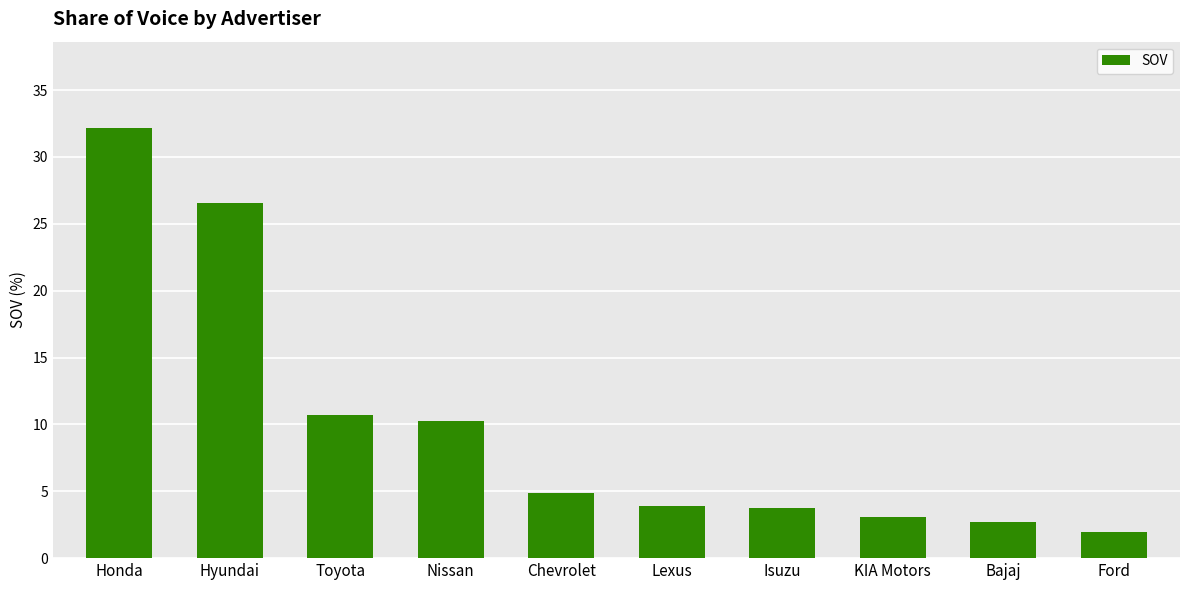

What is the smallest value displayed?

2.0